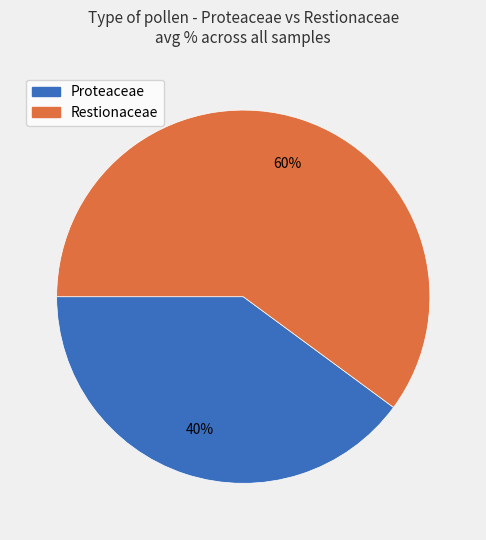

Do Proteaceae and Restionaceae together represent more than half of the pie?

Yes